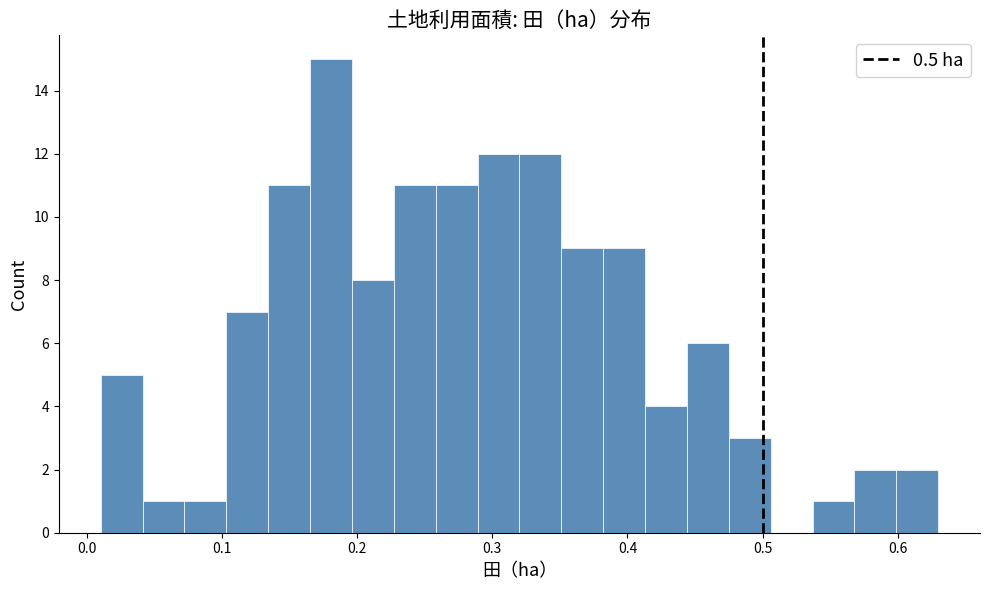

Around what value on the x-axis is the tallest bar? Give the approximate position of its centre, as read against the axis.

0.18